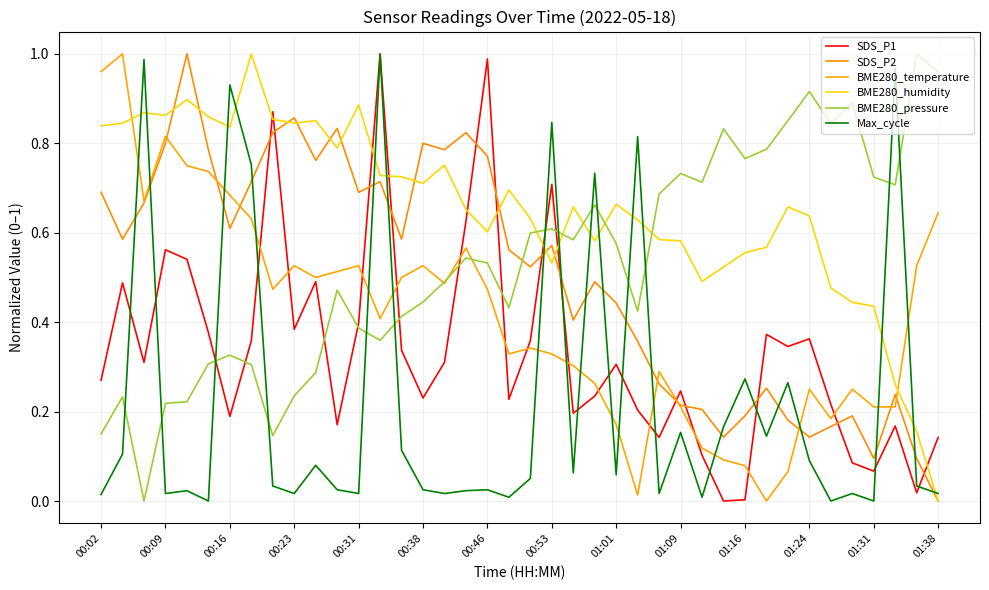

How many times do SDS_P2 and SDS_P1 cross each other?

13